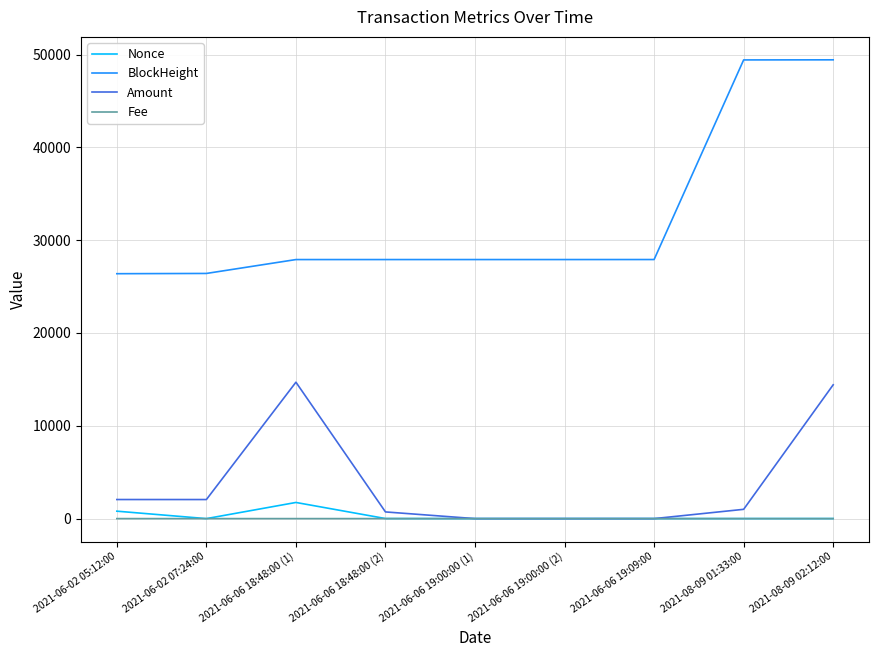

Which series has the widest spread of values?

BlockHeight